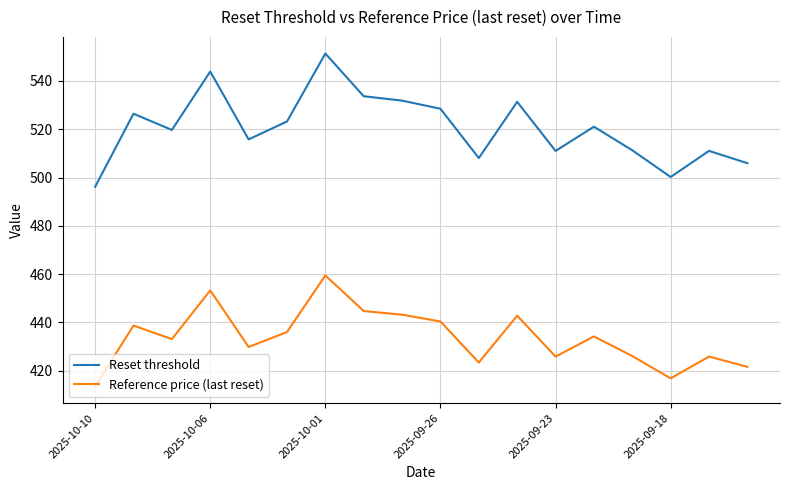

Is this an area chart (filled region under the line)?

No